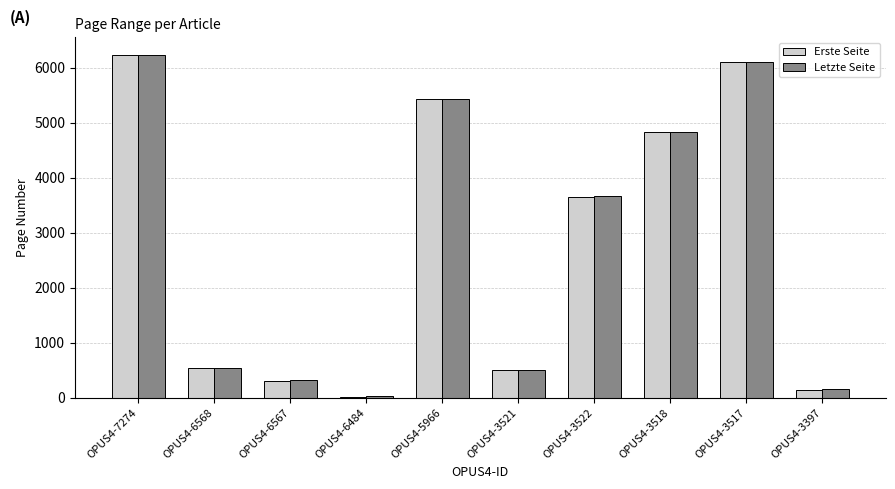

At which label is Letzte Seite closest to 3131?

OPUS4-3522